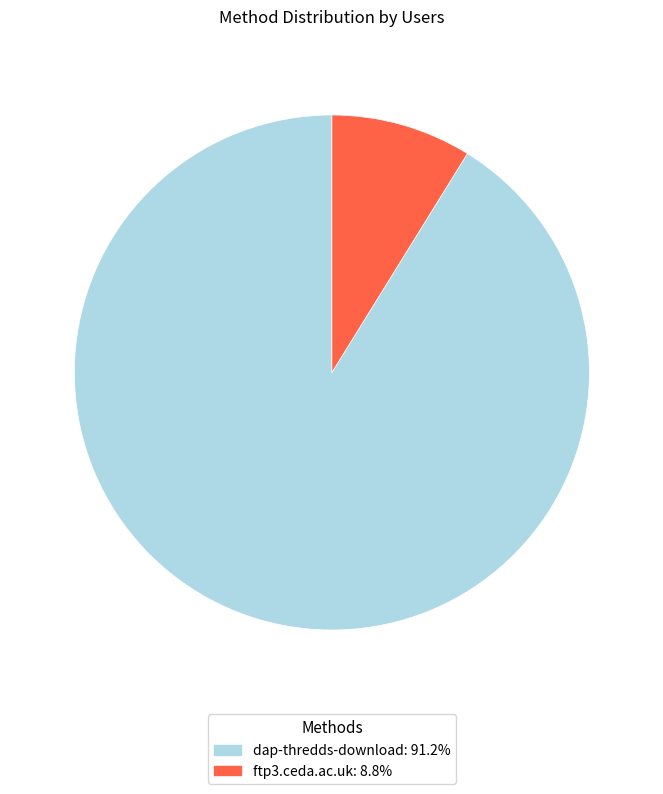

Rank the categories by value from highest to lowest.

dap-thredds-download, ftp3.ceda.ac.uk